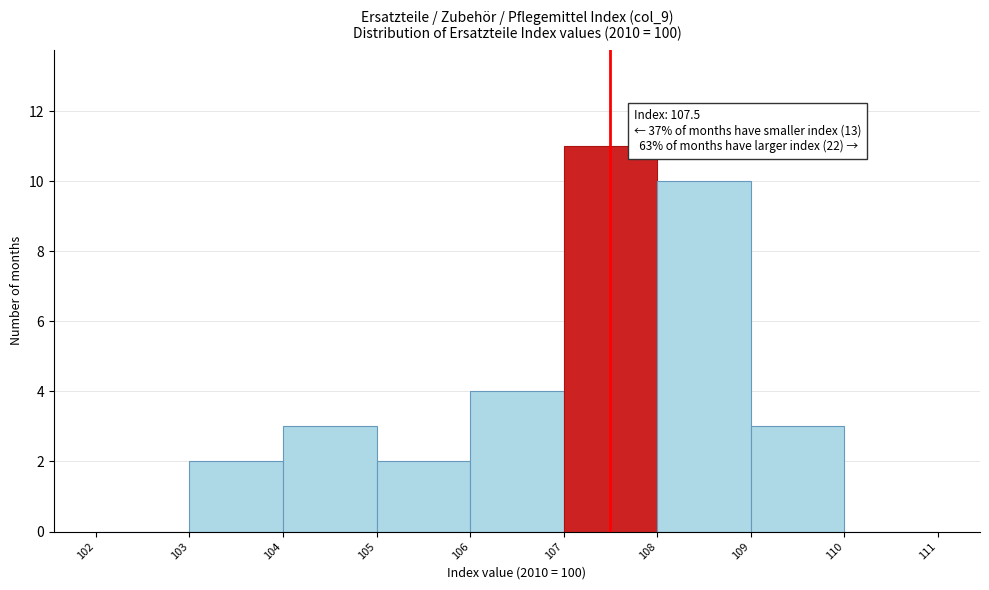

Which range on the x-axis has the tallest bar?

107 to 108